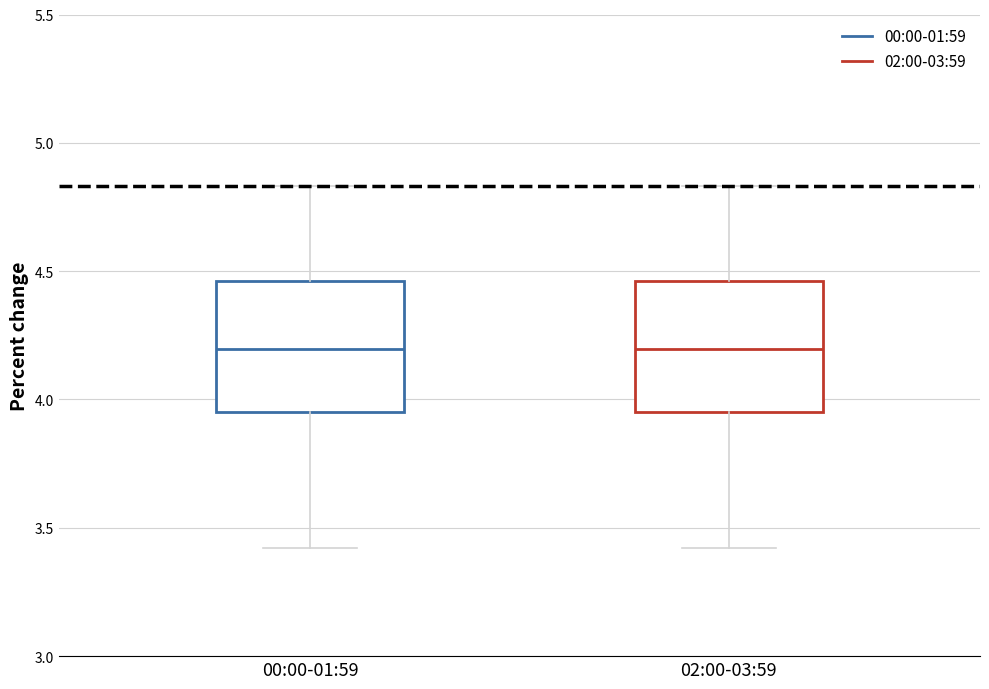

Reading left to right, read every box against the y-axis: the position of its median line, the range the box covers, and the ends of its whiskers. The values are not printed on the chart, so give them approximately, as read against the axis.

00:00-01:59: median 4.20, box 3.95 to 4.45, whiskers 3.40 to 4.85
02:00-03:59: median 4.20, box 3.95 to 4.45, whiskers 3.40 to 4.85